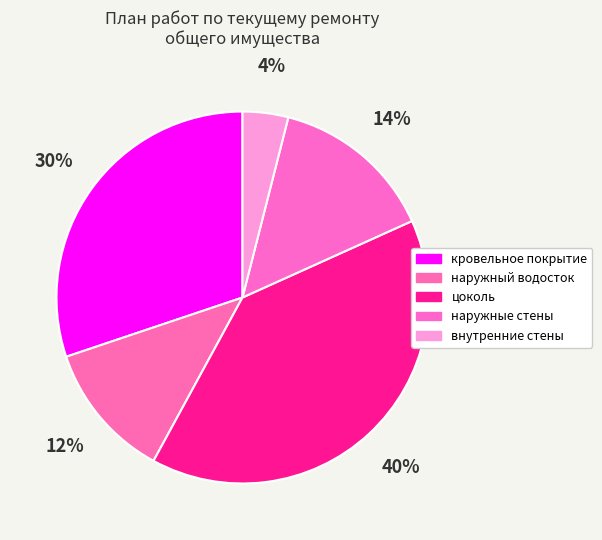

What percentage is the наружный водосток slice, to the nearest percent?

12%